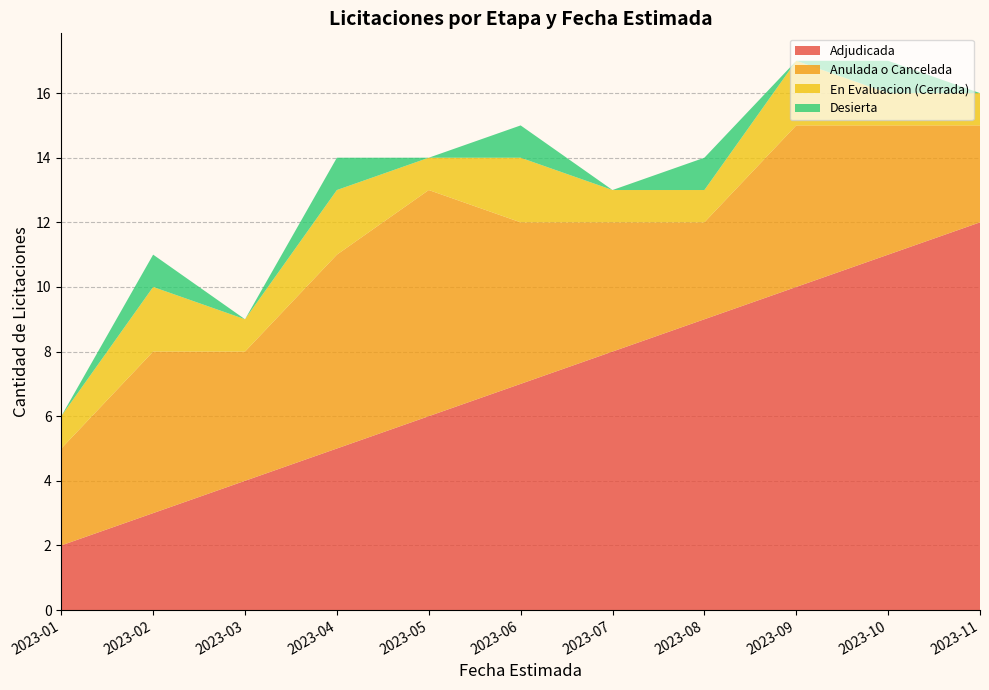

Reading left to right, extract all data points from this chart.

Adjudicada: 2	3	4	5	6	7	8	9	10	11	12
Anulada o Cancelada: 3	5	4	6	7	5	4	3	5	4	3
En Evaluacion (Cerrada): 1	2	1	2	1	2	1	1	2	1	1
Desierta: 0	1	0	1	0	1	0	1	0	1	0